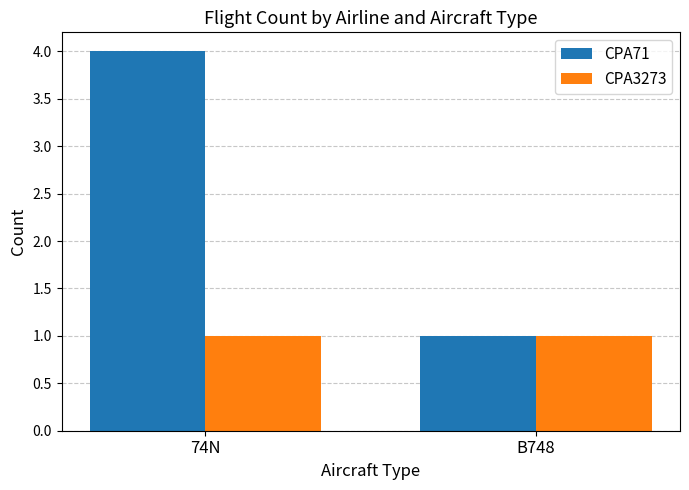

What position from the right is B748?

1